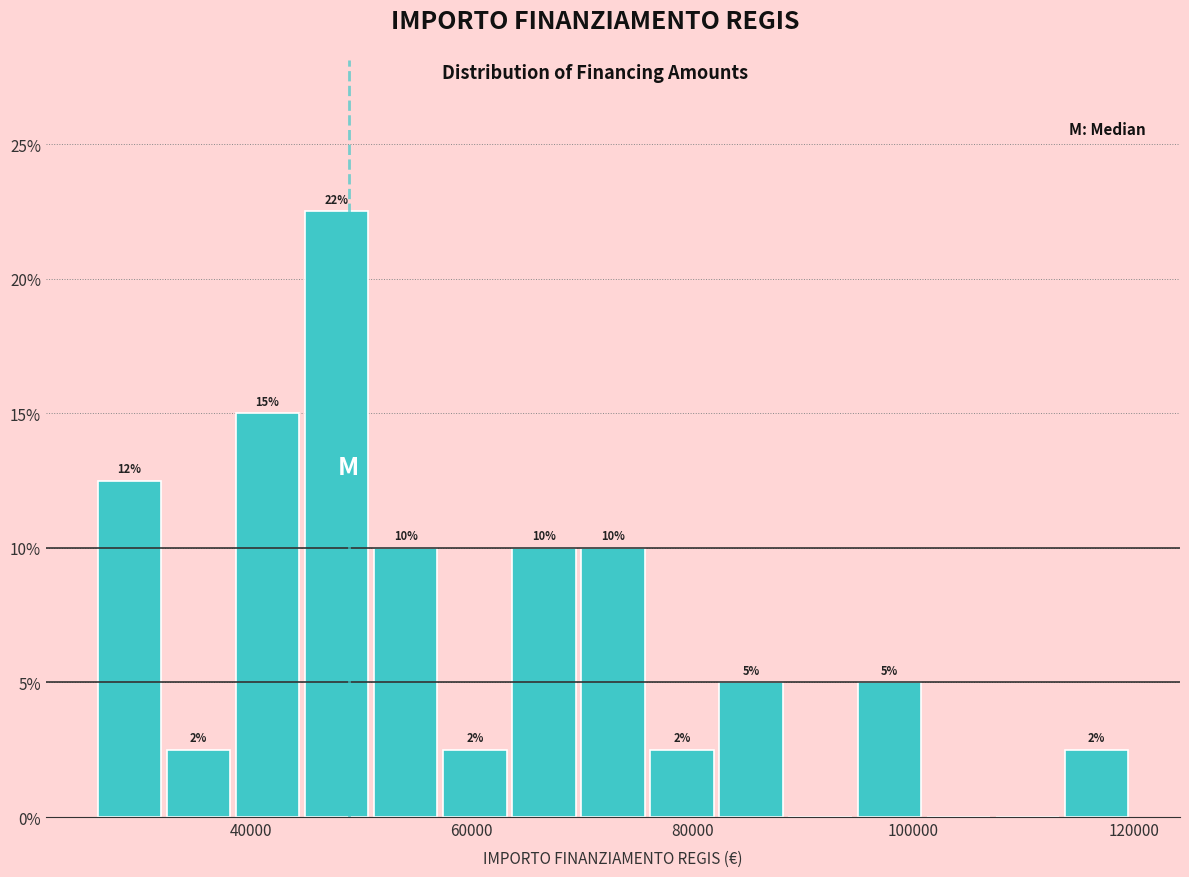

Around what value on the x-axis is the tallest bar? Give the approximate position of its centre, as read against the axis.

48000